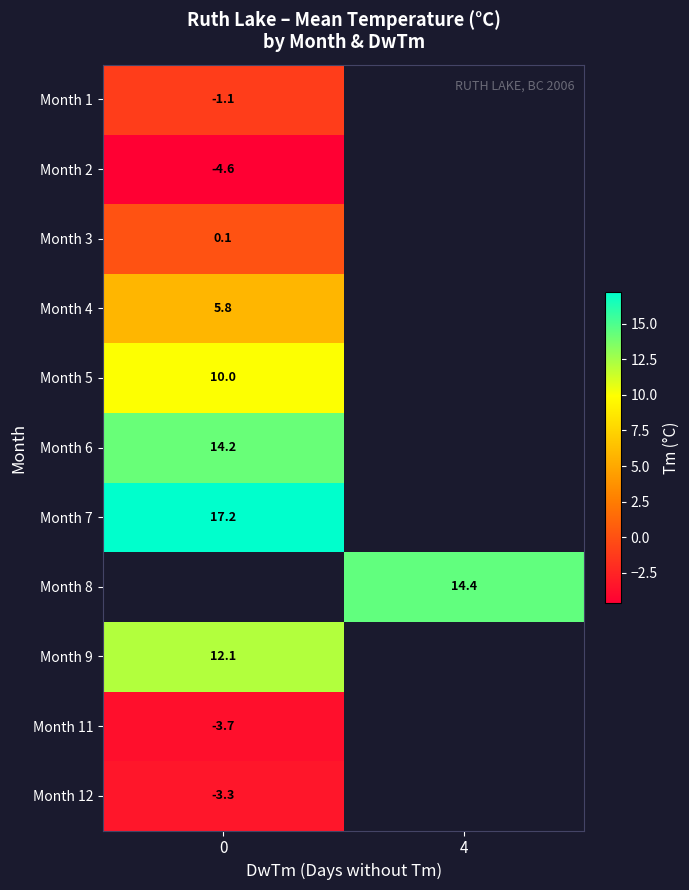

The Month 2 series shows -1.7 at 0. True or false?

False